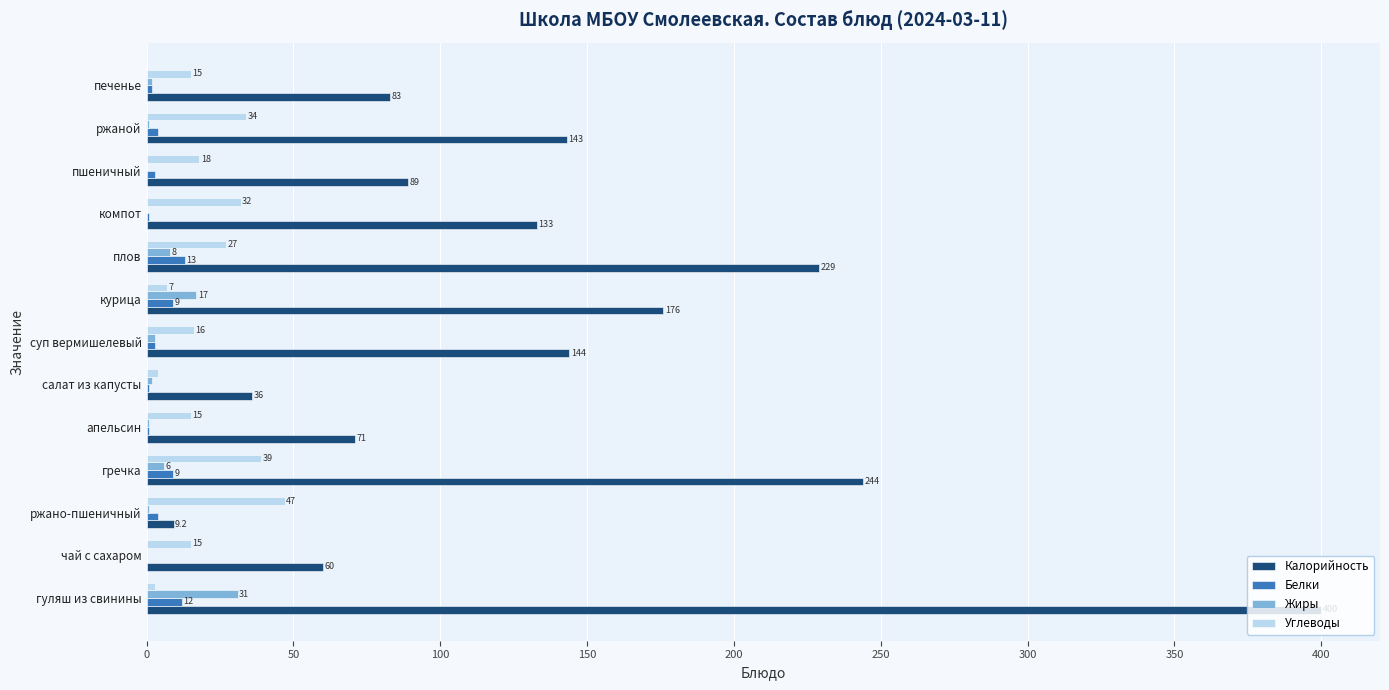

What value does the Белки series have at гуляш из свинины?

12.0